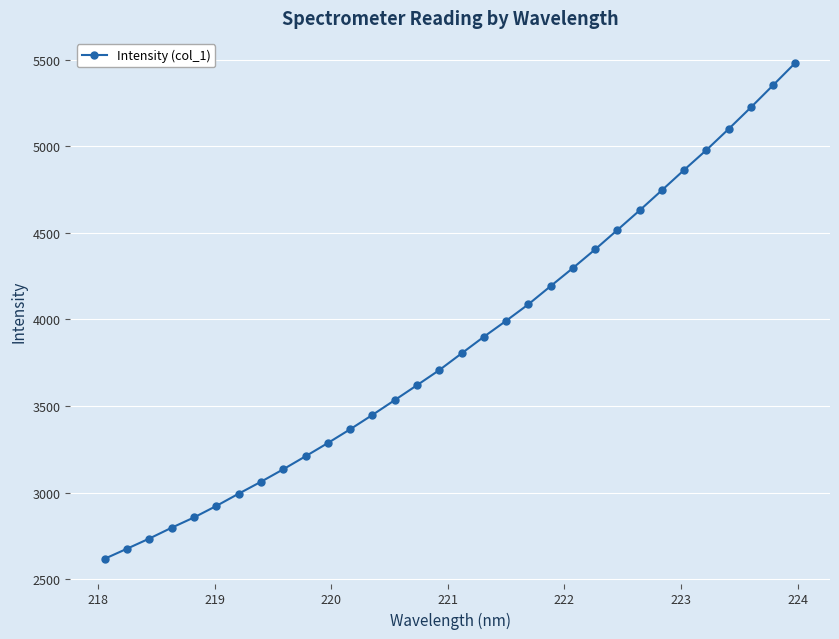

What is the value of the 8th point from the left?

3062.2